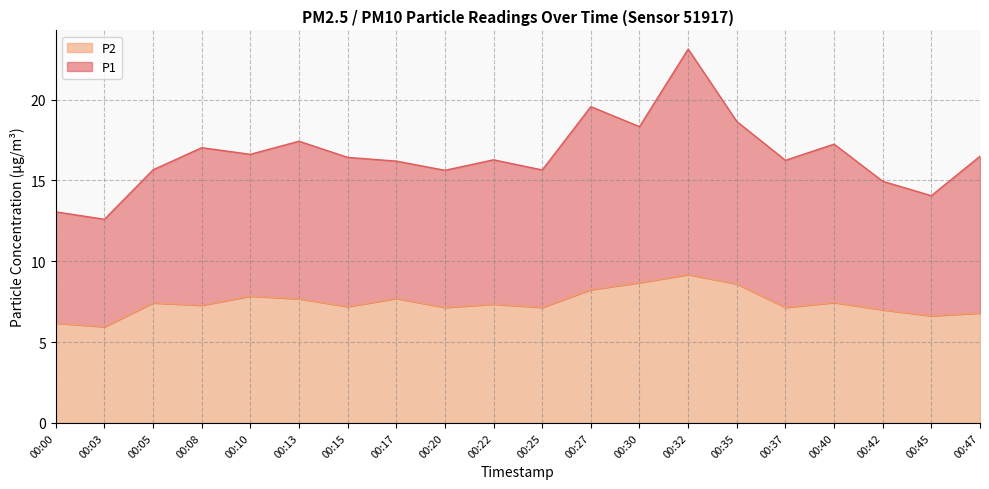

Reading left to right, extract all data points from this chart.

P1: 00:00=13.1	00:03=12.6	00:05=15.7	00:08=17.0	00:10=16.6	00:13=17.4	00:15=16.4	00:17=16.2	00:20=15.6	00:22=16.3	00:25=15.7	00:27=19.6	00:30=18.3	00:32=23.1	00:35=18.6	00:37=16.2	00:40=17.2	00:42=14.9	00:45=14.1	00:47=16.5
P2: 00:00=6.2	00:03=6.0	00:05=7.4	00:08=7.3	00:10=7.8	00:13=7.7	00:15=7.2	00:17=7.7	00:20=7.2	00:22=7.3	00:25=7.2	00:27=8.2	00:30=8.7	00:32=9.2	00:35=8.6	00:37=7.2	00:40=7.5	00:42=7.0	00:45=6.6	00:47=6.8